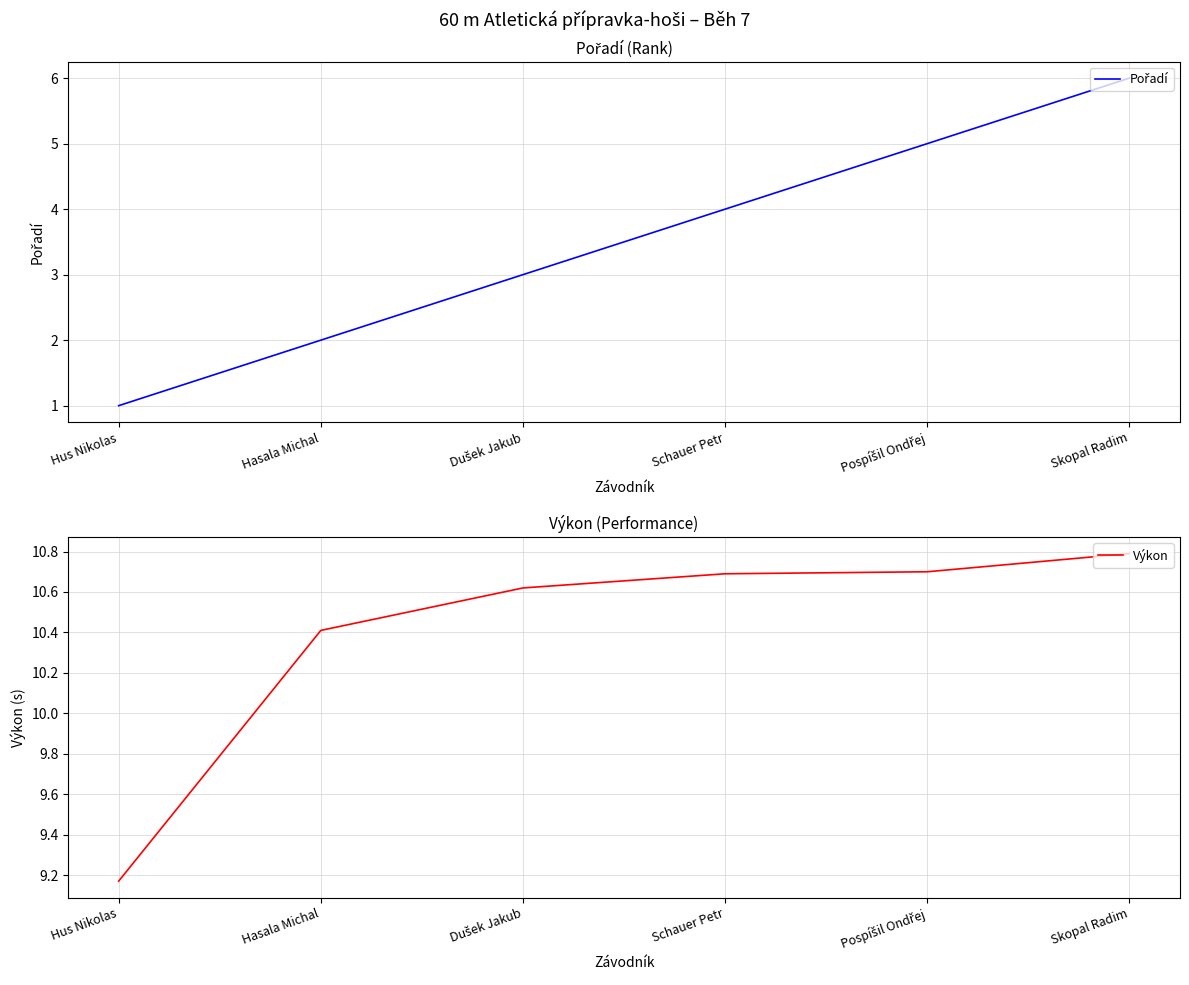

What is the label of the 5th point from the right?

Hasala Michal